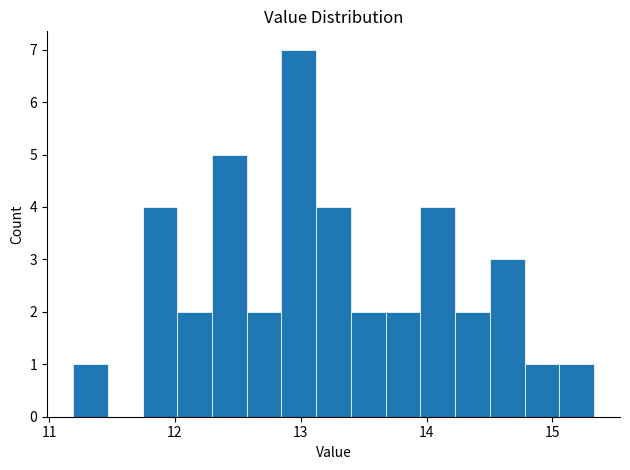

Around what value on the x-axis is the tallest bar? Give the approximate position of its centre, as read against the axis.

13.0